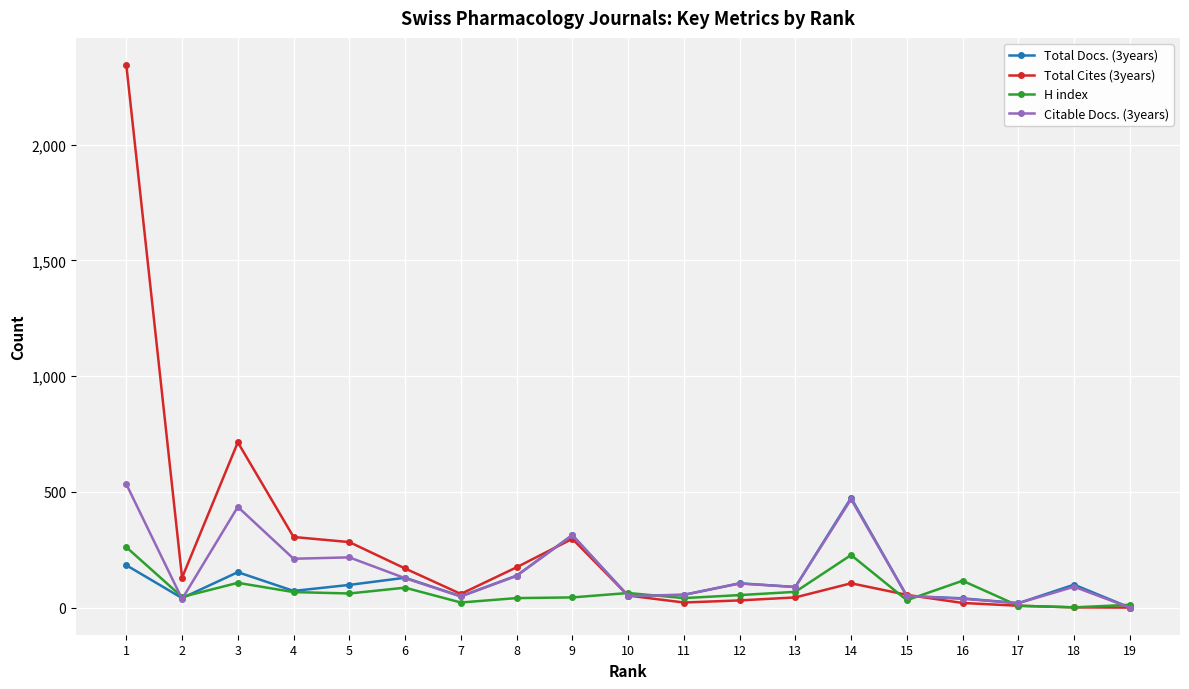

What is the maximum value shown in the chart?

2344